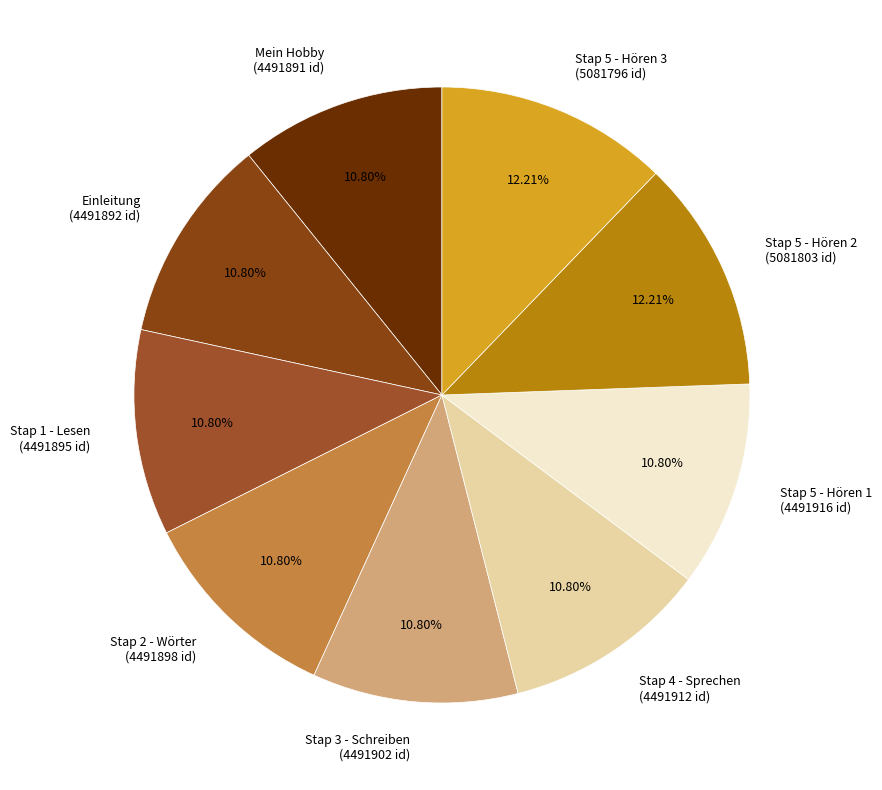

How many slices are in this pie chart?

9